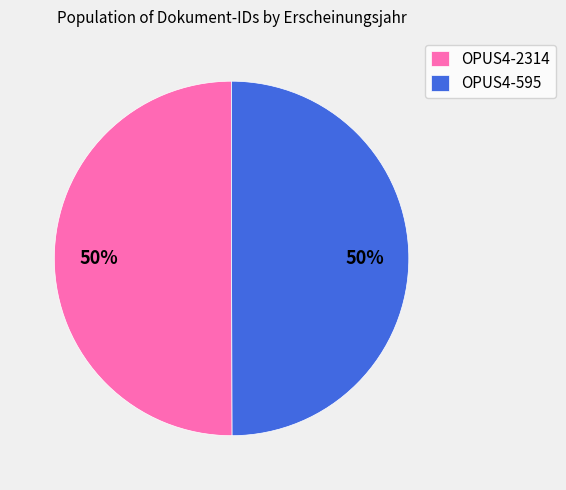

How many segments does this pie chart have?

2